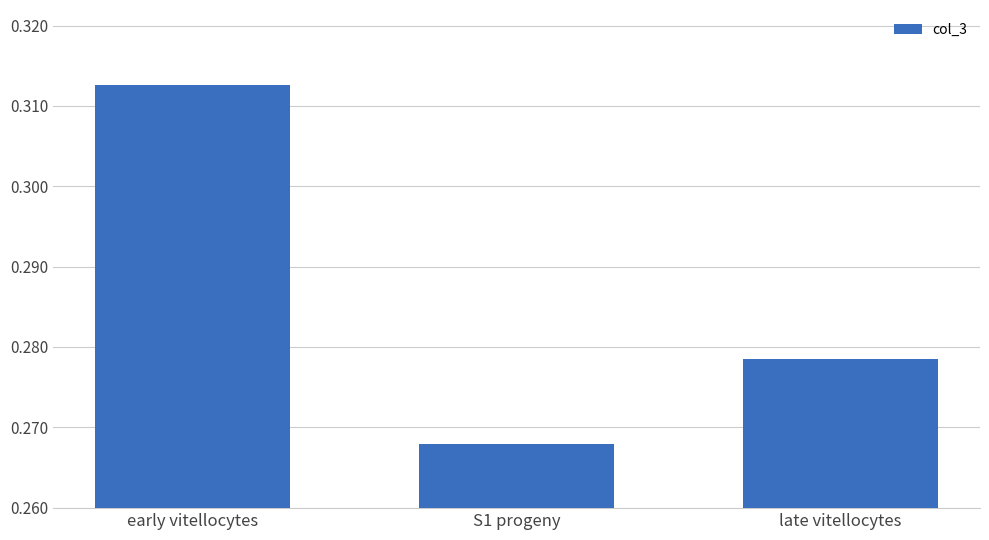

How many categories are shown in the chart?

3